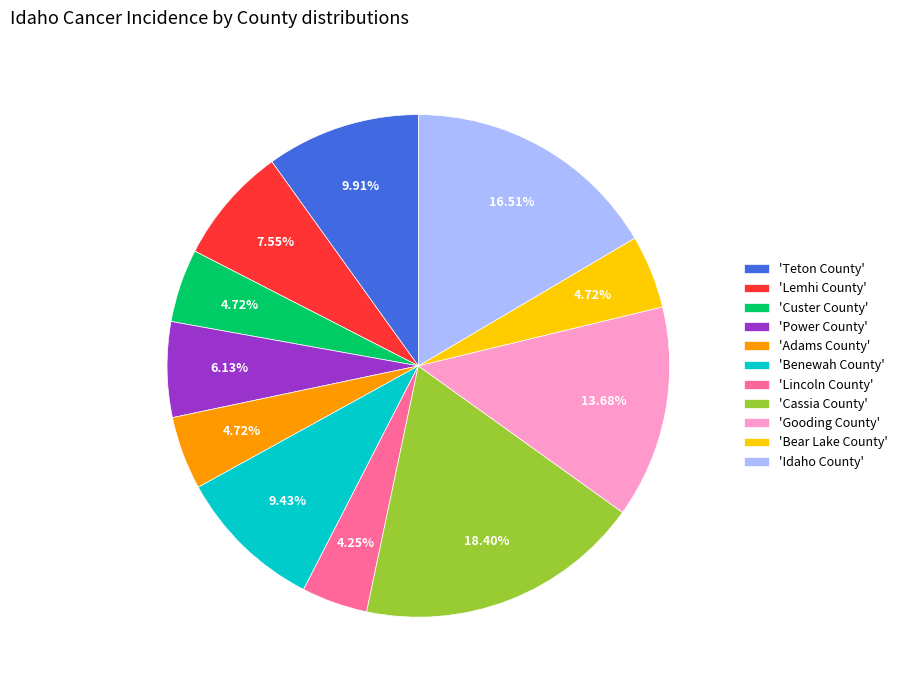

Approximately how many times larger is the value at 'Custer County' compared to 'Idaho County'?

0.3